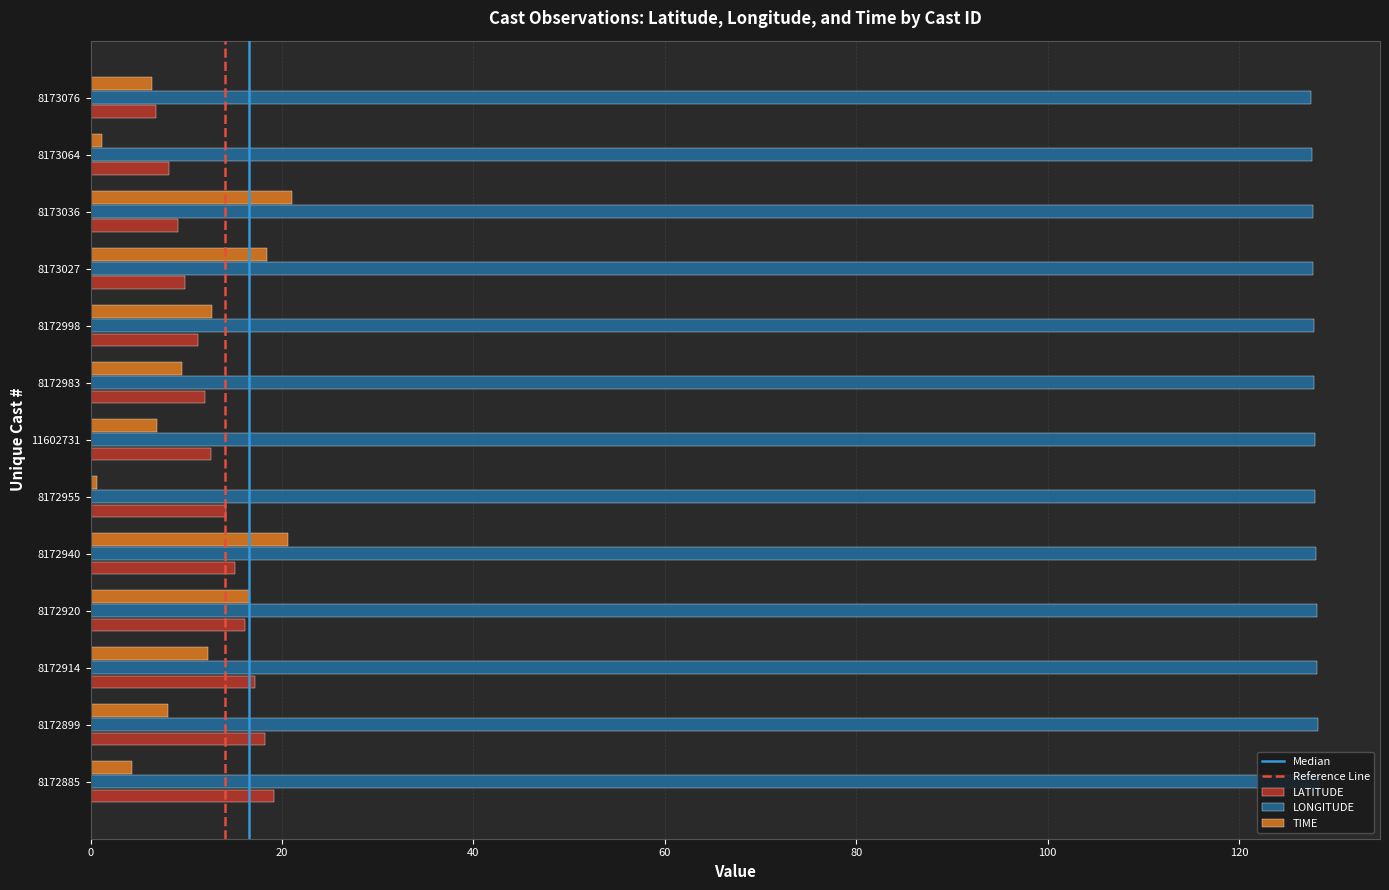

List the series in order of their peak value, lowest first.

LATITUDE, TIME, LONGITUDE